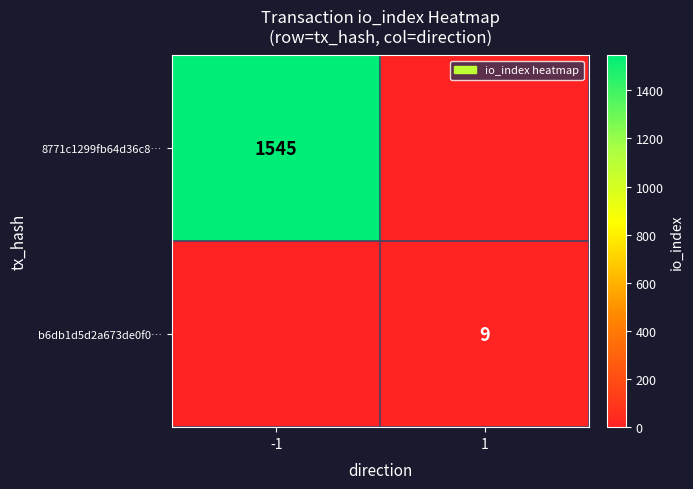

Is it true that 8771c1299fb64d36c8… equals 2142 at -1?

False